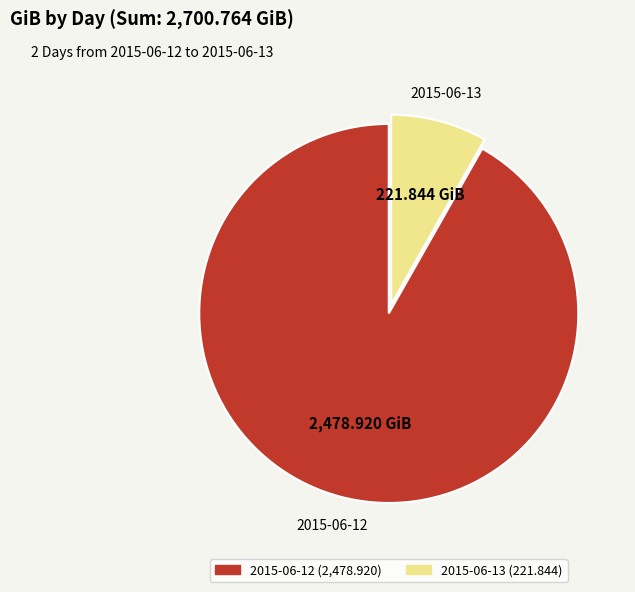

Is there any slice that represents more than half of the pie?

Yes